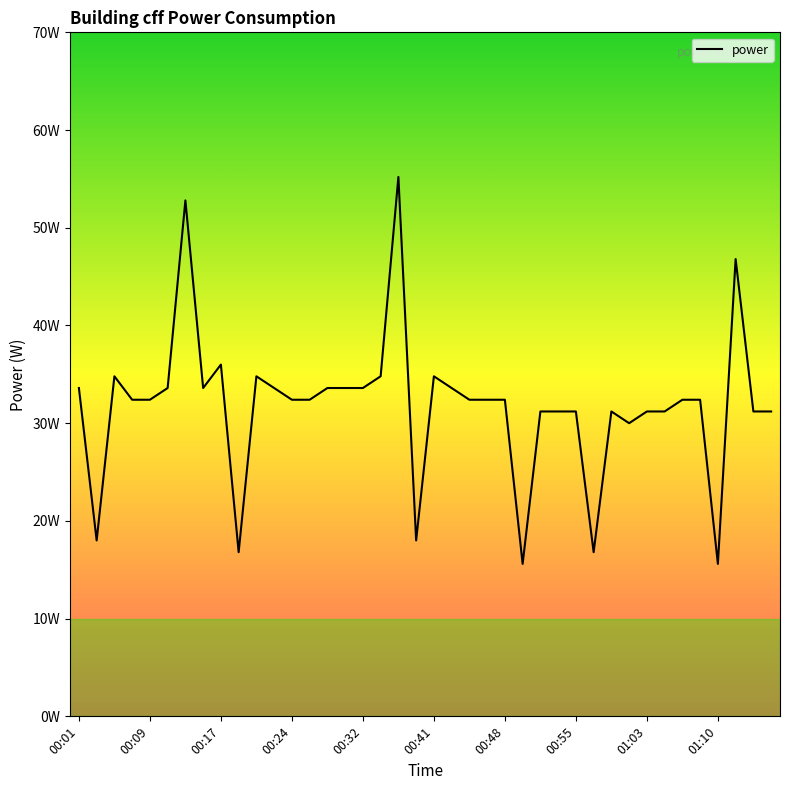

Reading left to right, list all the values displayed in this chart.

33.6	18.0	34.8	32.4	32.4	33.6	52.8	33.6	36.0	16.8	34.8	33.6	32.4	32.4	33.6	33.6	33.6	34.8	55.2	18.0	34.8	33.6	32.4	32.4	32.4	15.6	31.2	31.2	31.2	16.8	31.2	30.0	31.2	31.2	32.4	32.4	15.6	46.8	31.2	31.2